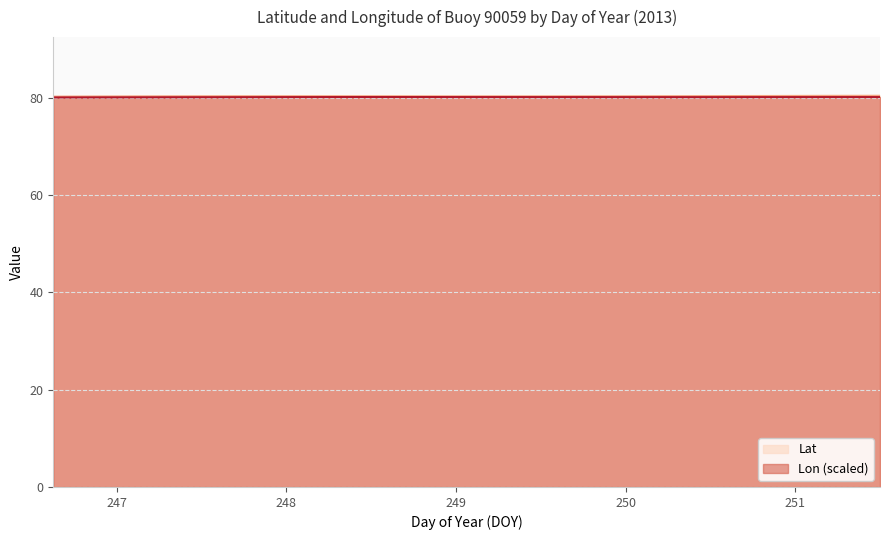

At 248.875, list the series in order from largest to smallest.

Lat, Lon